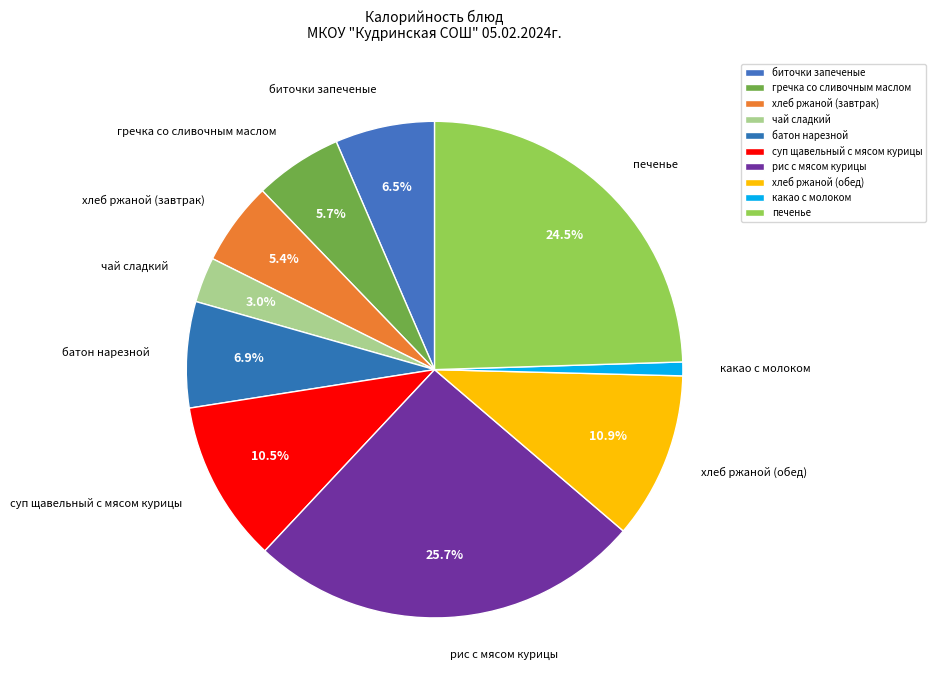

Which slice is the largest?

рис с мясом курицы